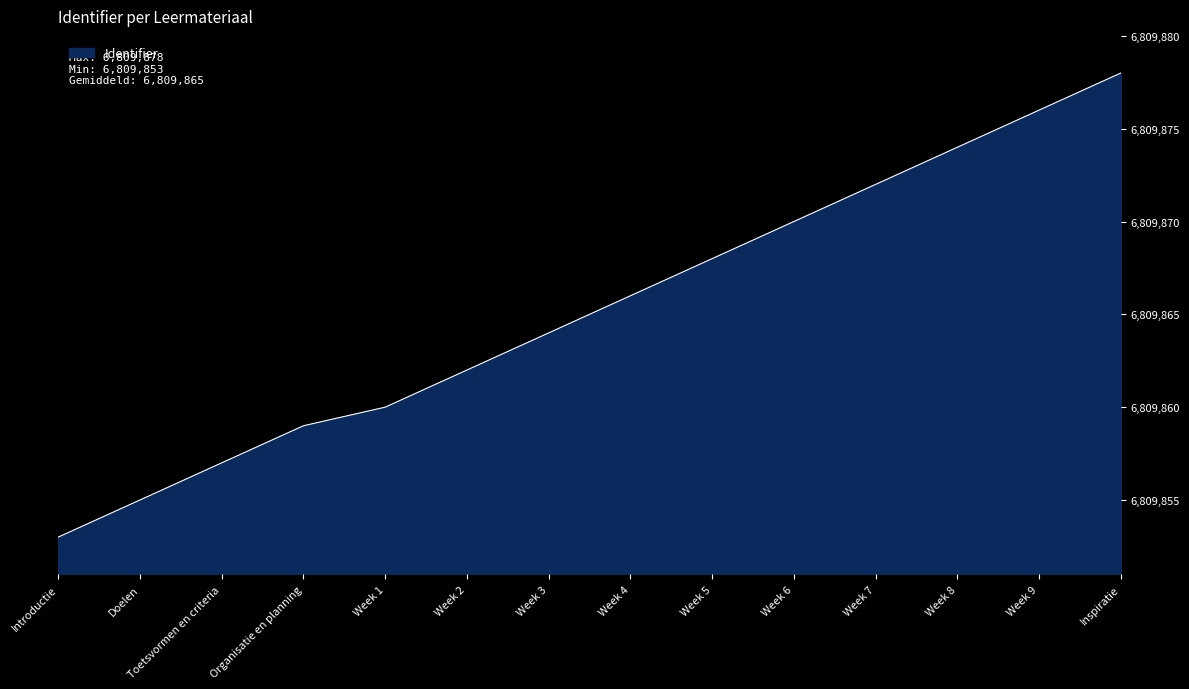

How many lines are shown in the chart?

1